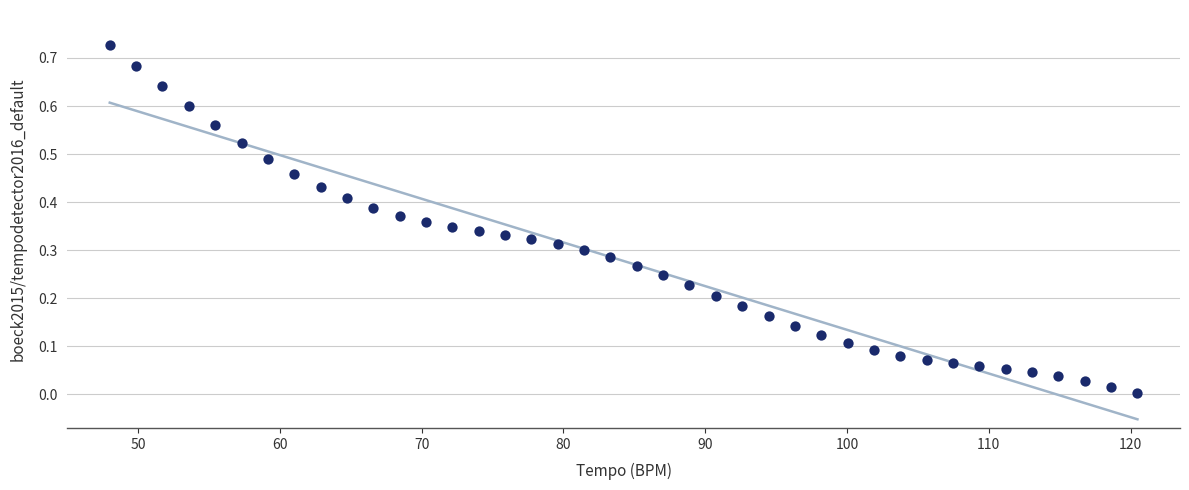

What is the range of X values (max minus min)?

72.5